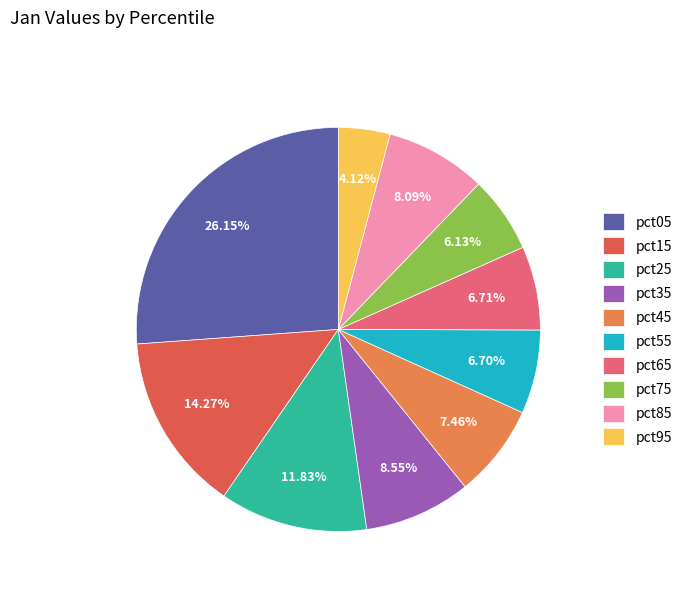

How many slices are in this pie chart?

10